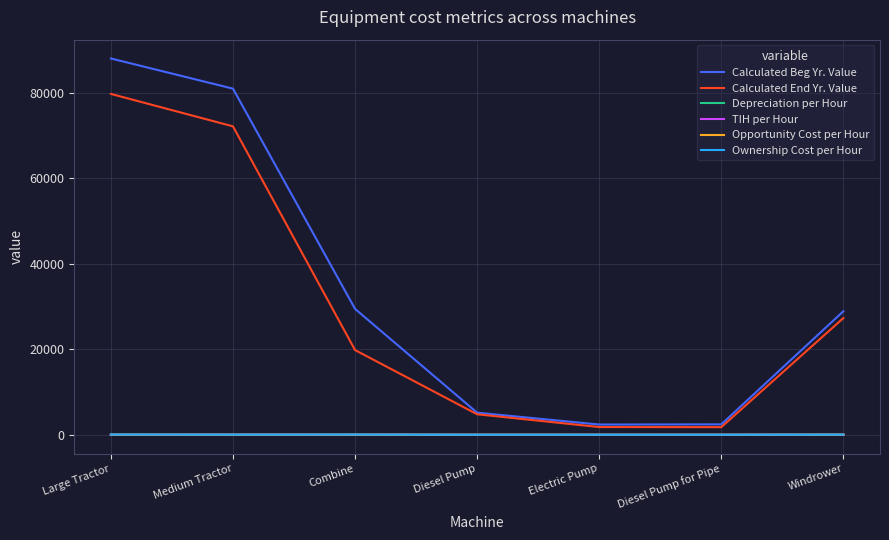

Between Large Tractor and Electric Pump, which series saw the biggest shift?

Calculated Beg Yr. Value